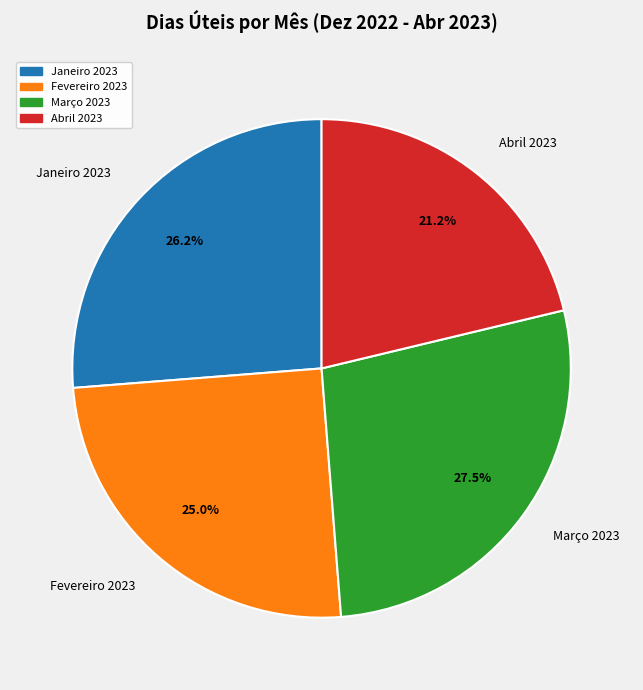

Count the number of slices in the pie.

4